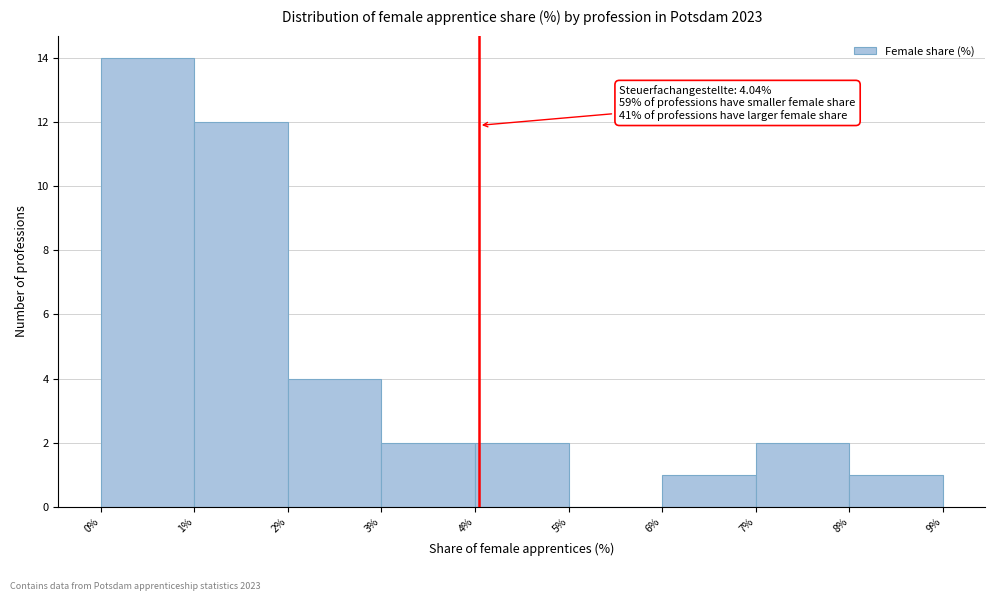

Over which range of the x-axis is the bar tallest?

0% to 1%